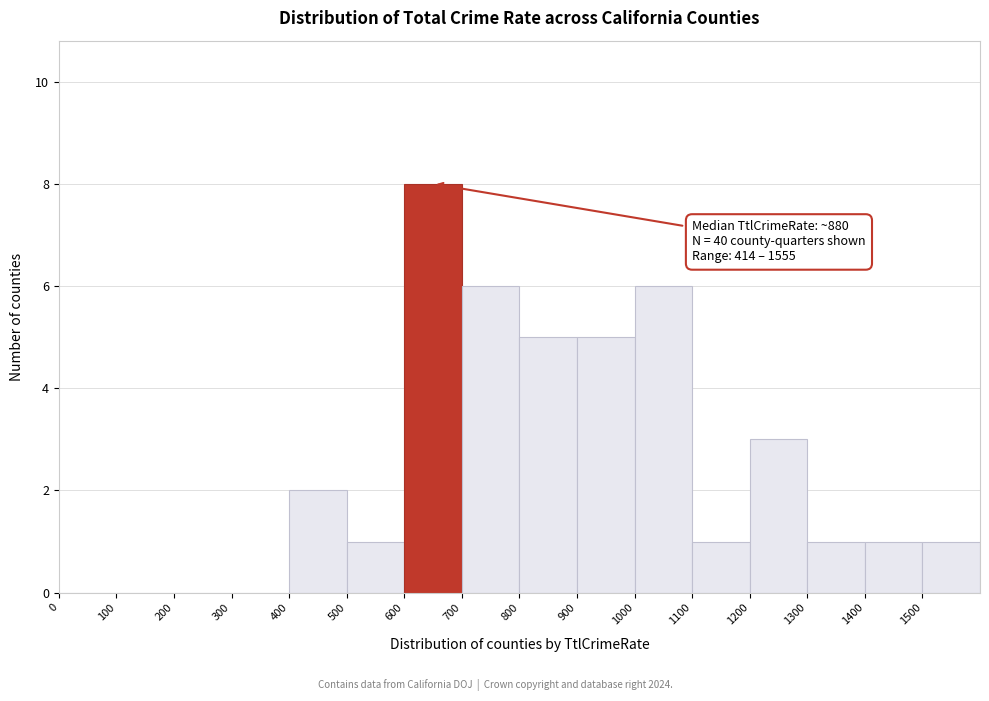

Which range on the x-axis has the tallest bar?

600 to 700